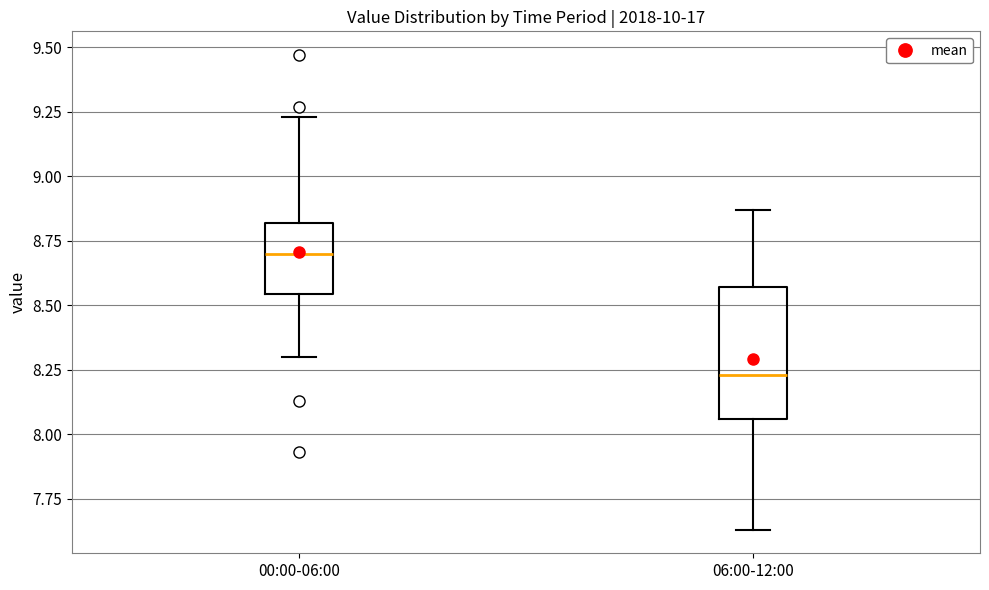

Which box's median line is the highest?

00:00-06:00